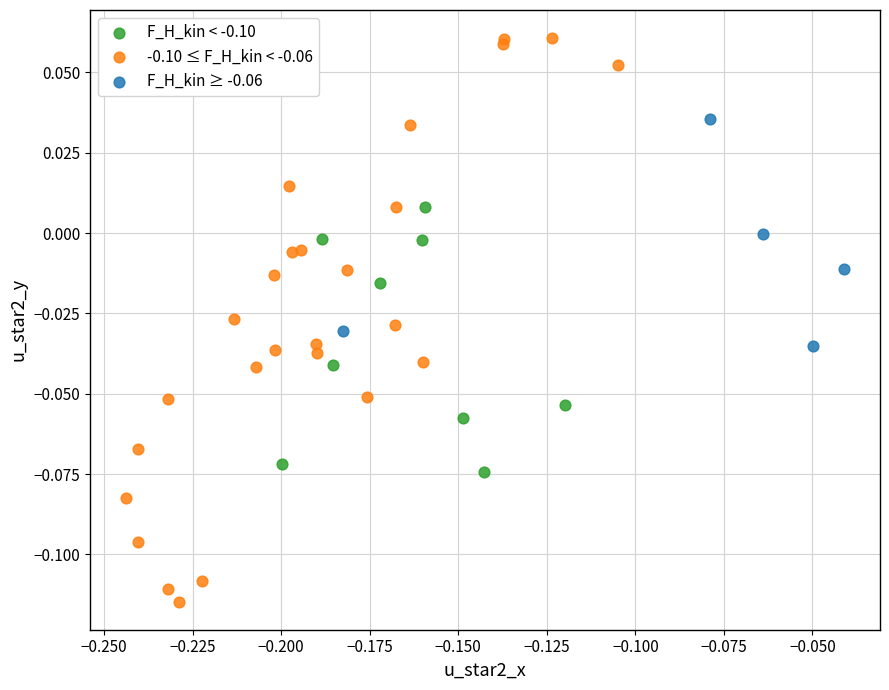

Which series has the largest Y range (max minus min)?

-0.10 ≤ F_H_kin < -0.06